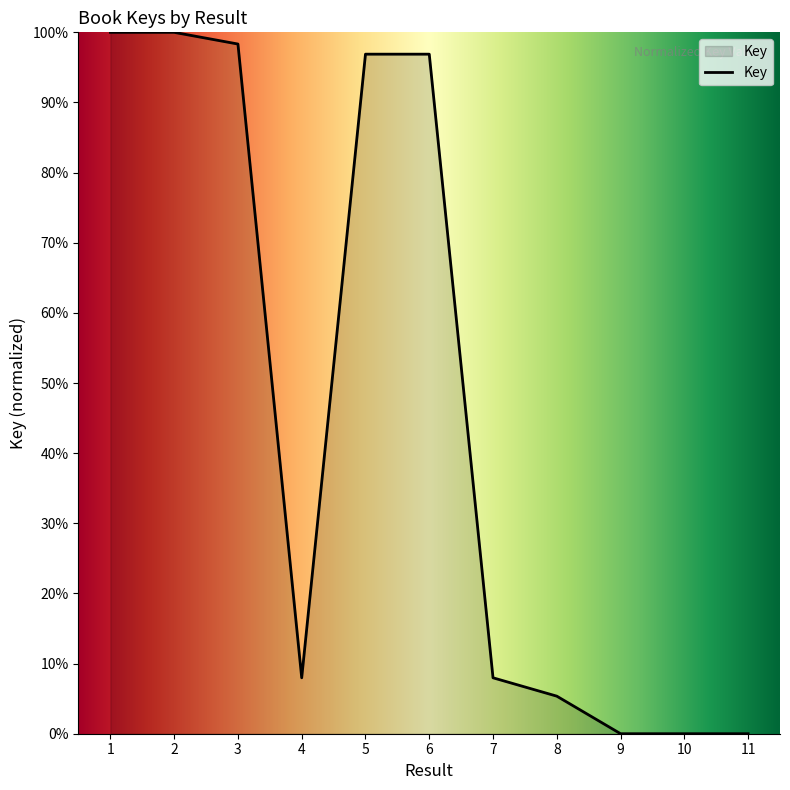

Which has a higher value, 11 or 4?

4